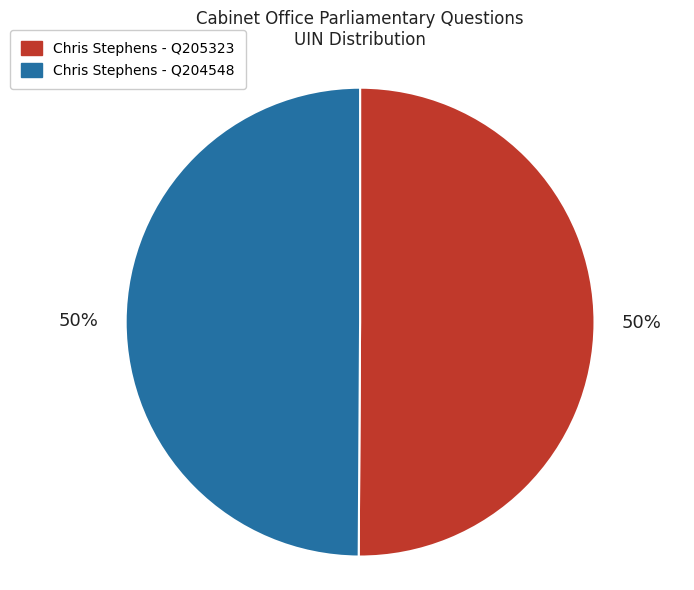

How many segments does this pie chart have?

2